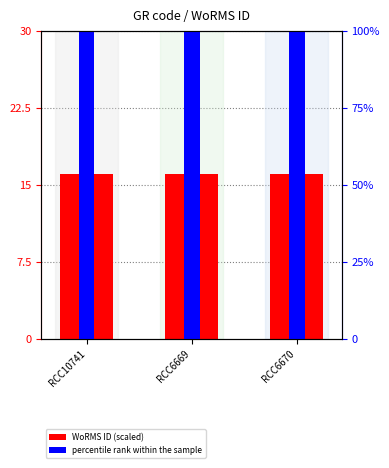

What is the highest value of the percentile rank within the sample series?

100.0